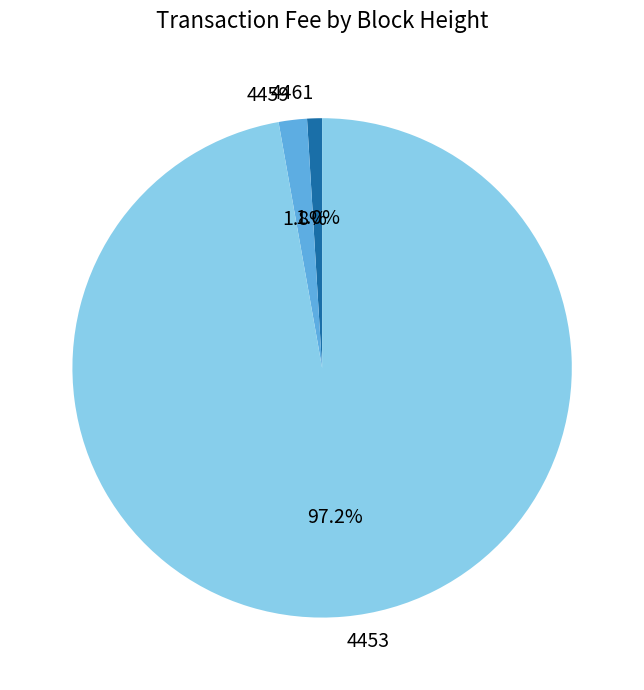

To the nearest percent, what is the difference between the 4461 and 4459 slice percentages?

1%